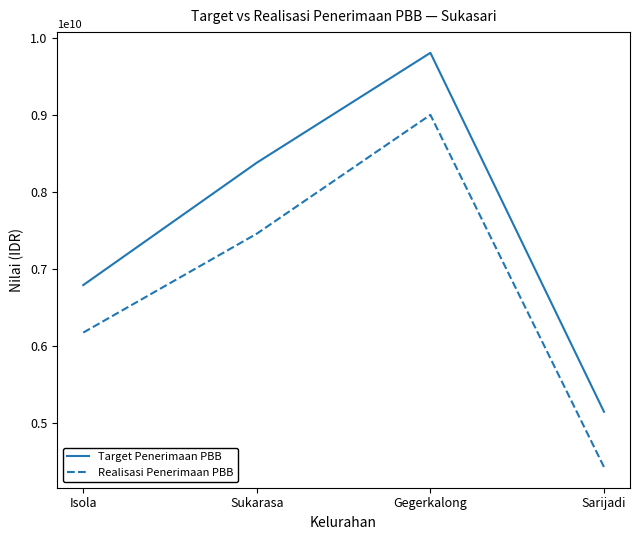

List the series in order of their overall mean, highest first.

Target Penerimaan PBB, Realisasi Penerimaan PBB